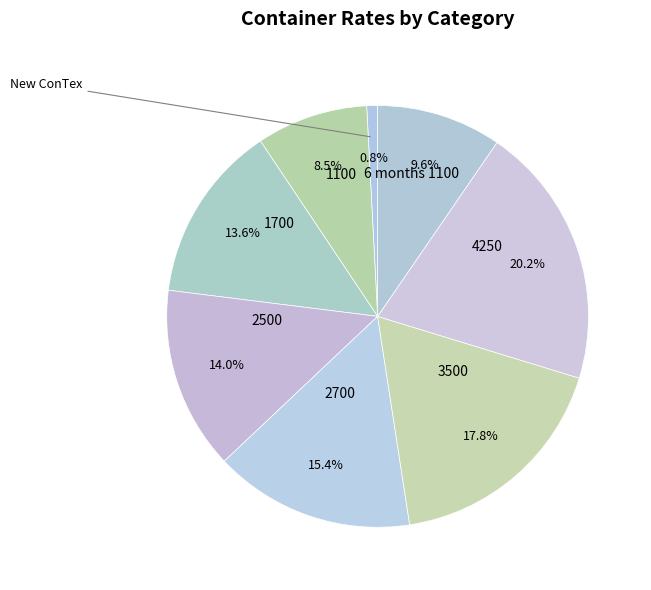

Count the number of slices in the pie.

8